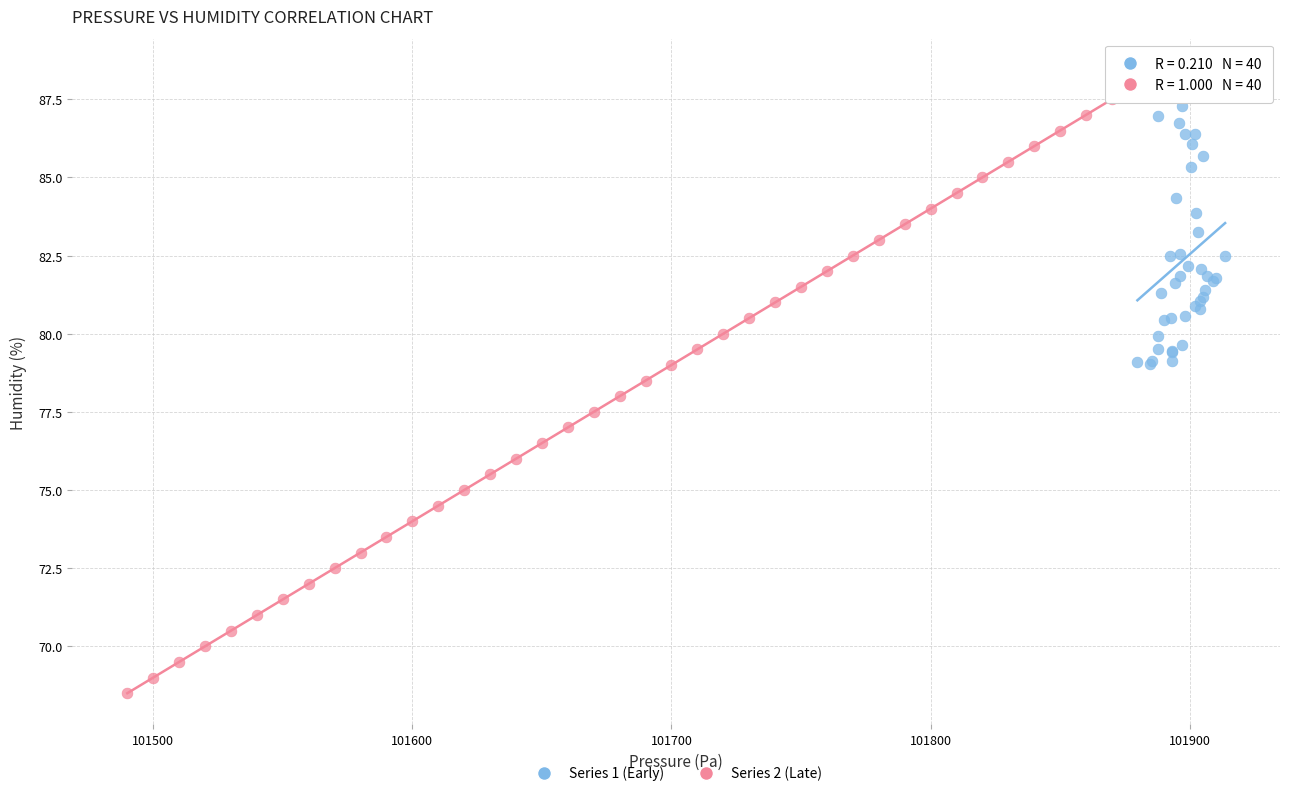

Which series reaches the minimum Y coordinate?

Series 2 (Late)